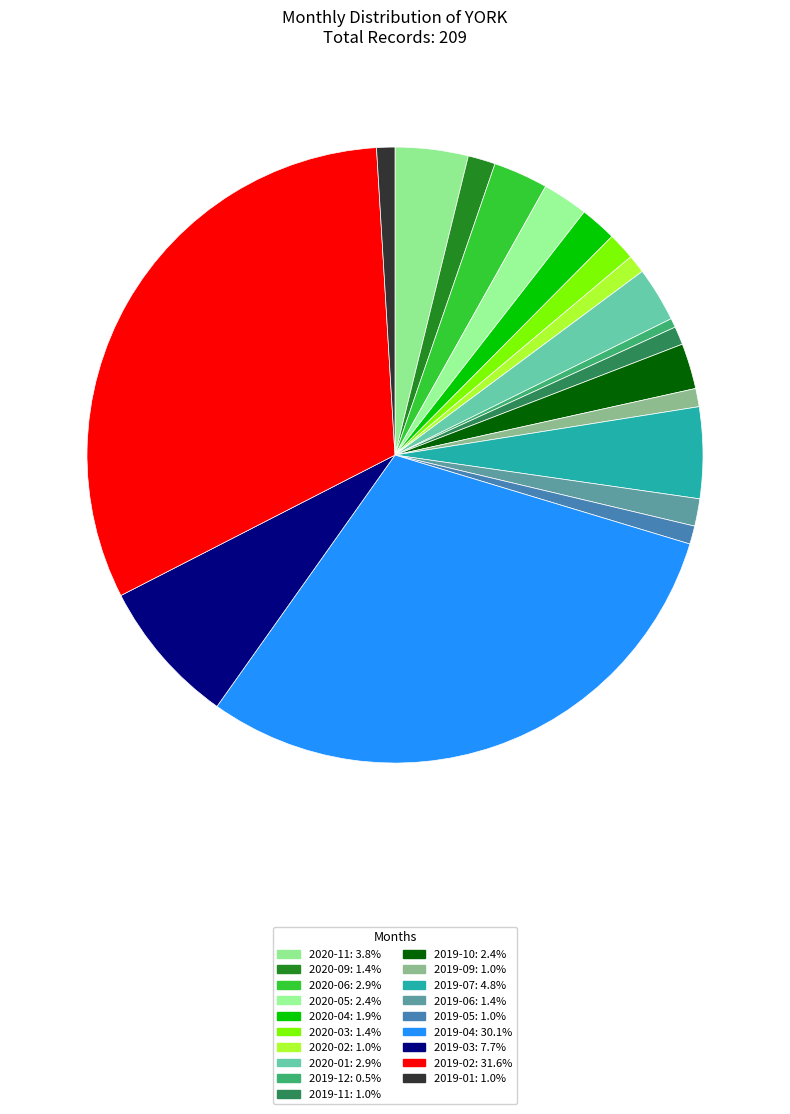

What is the largest slice in the pie chart?

2019-02